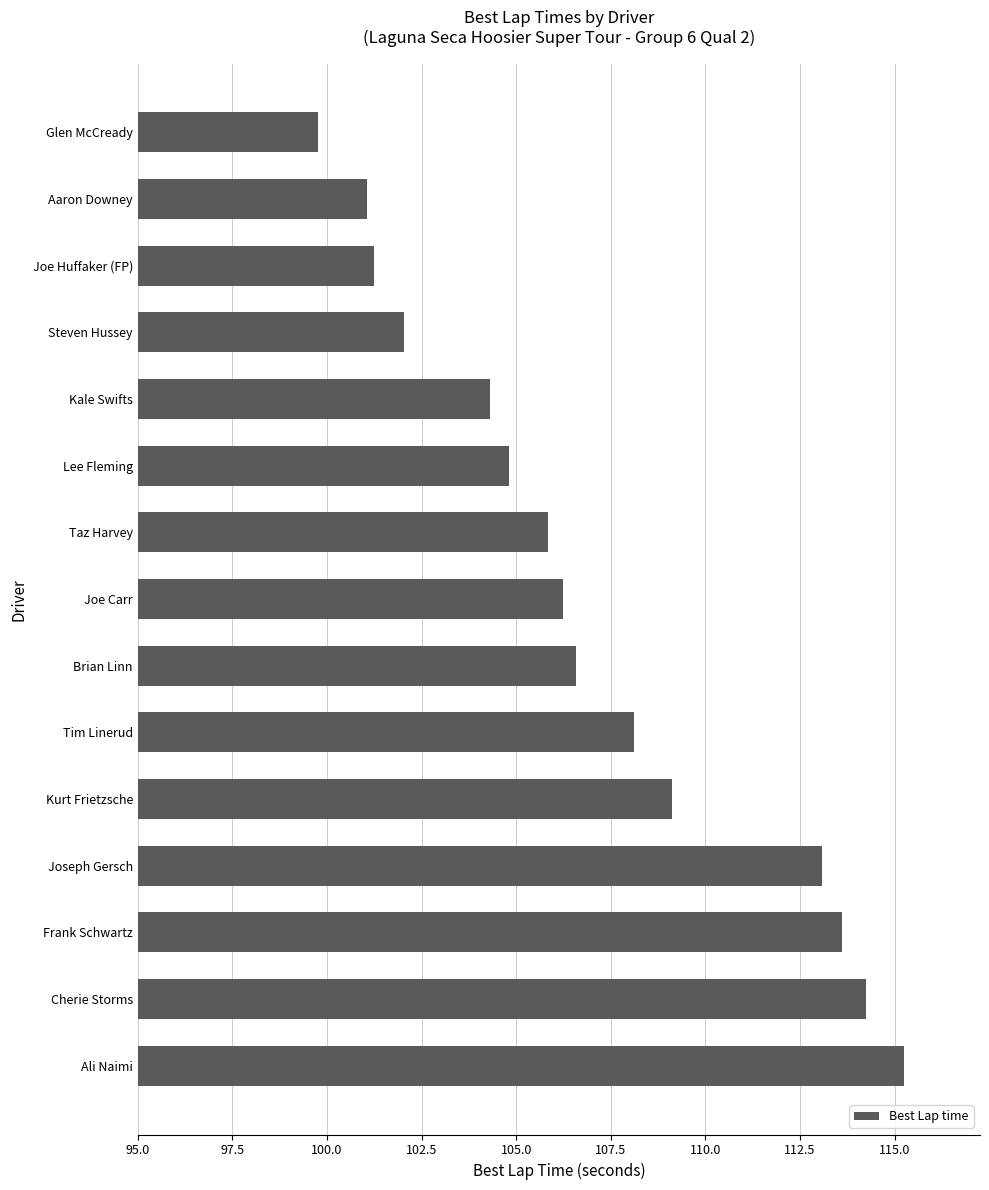

Which category has the lowest value across all series?

Glen McCready